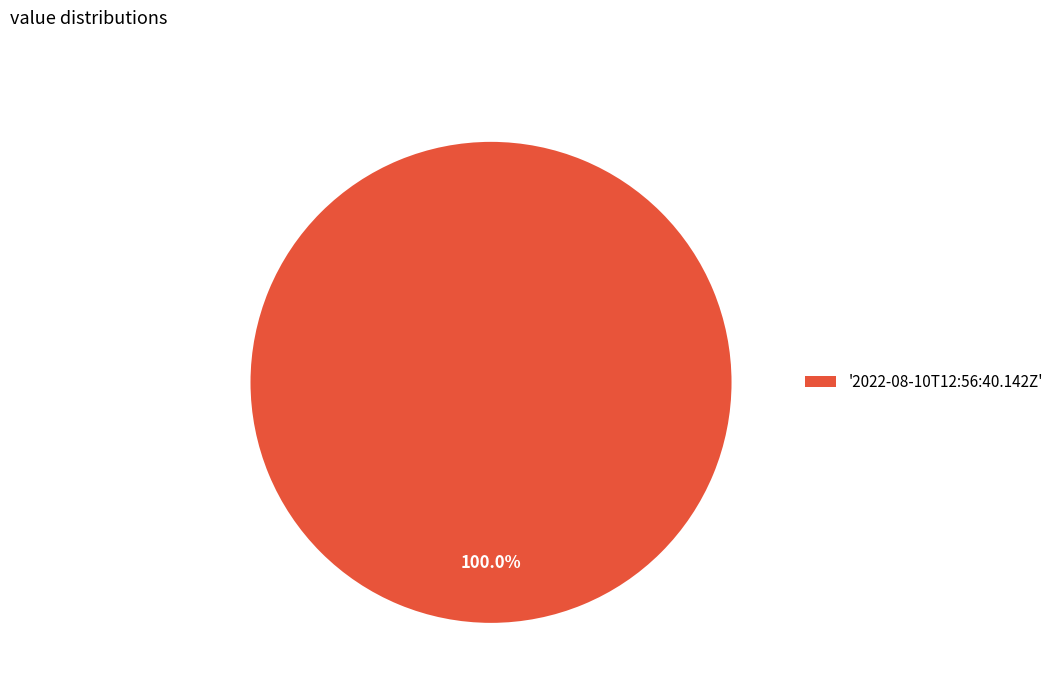

Is there any slice that represents more than half of the pie?

Yes